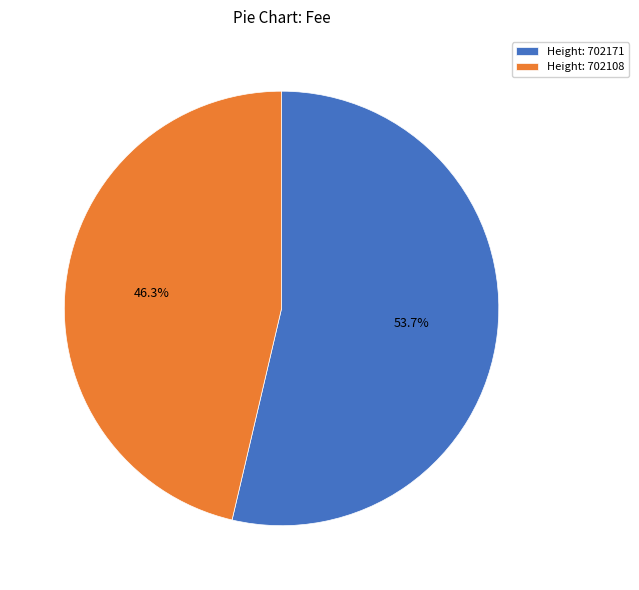

Between Height: 702171 and Height: 702108, which is larger?

Height: 702171